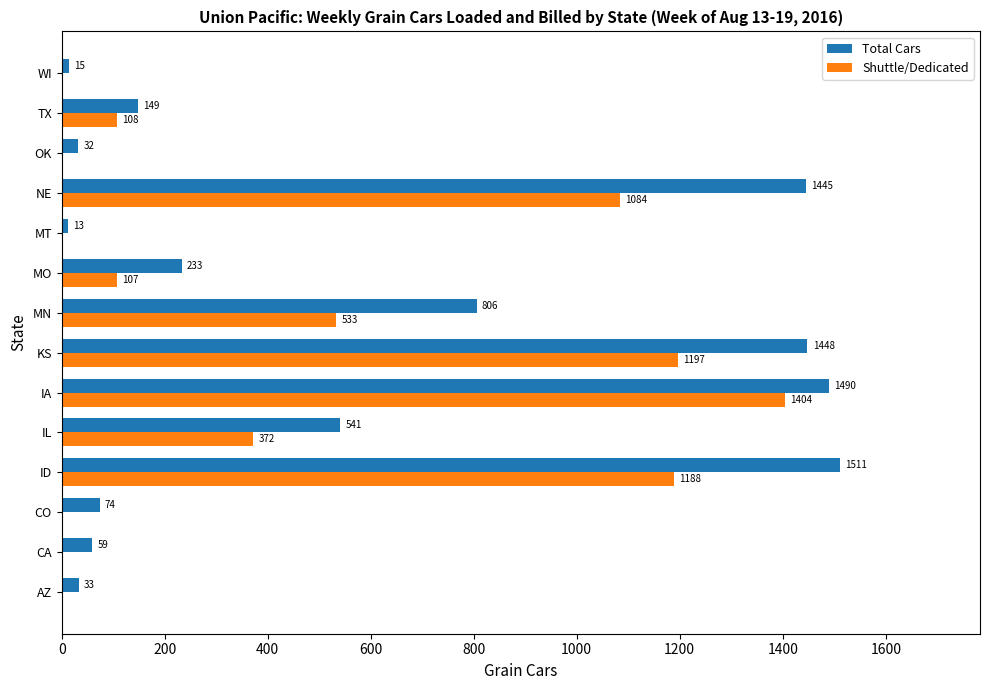

At which category is the sum across all series the highest?

IA